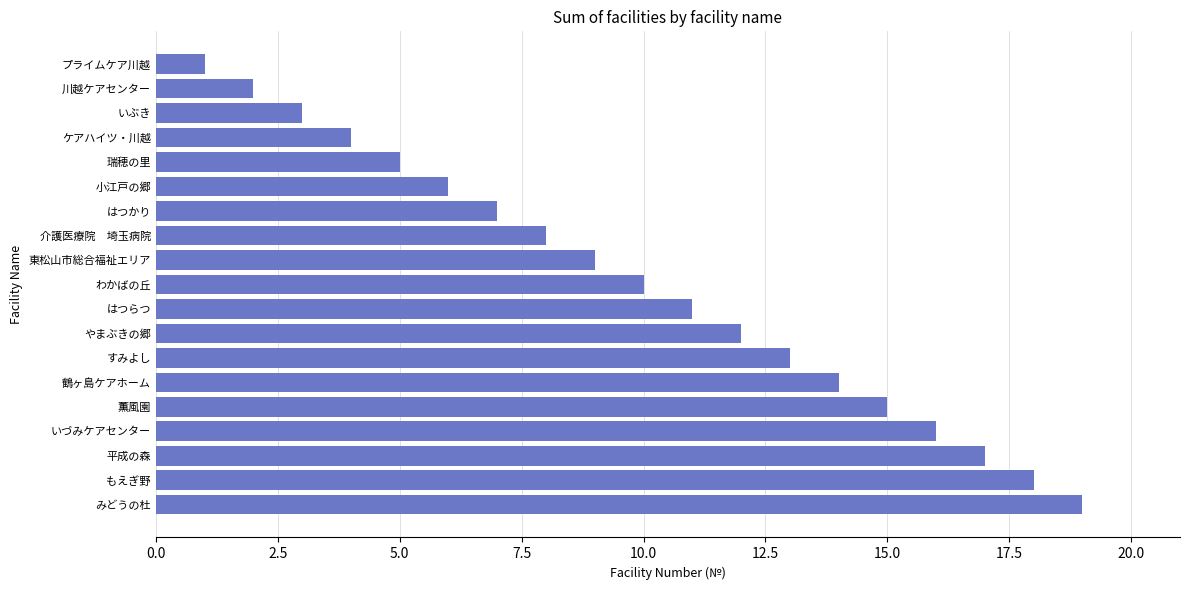

List the labels in order of value, largest first.

みどうの杜, もえぎ野, 平成の森, いづみケアセンター, 薫風園, 鶴ヶ島ケアホーム, すみよし, やまぶきの郷, はつらつ, わかばの丘, 東松山市総合福祉エリア, 介護医療院　埼玉病院, はつかり, 小江戸の郷, 瑞穂の里, ケアハイツ・川越, いぶき, 川越ケアセンター, プライムケア川越